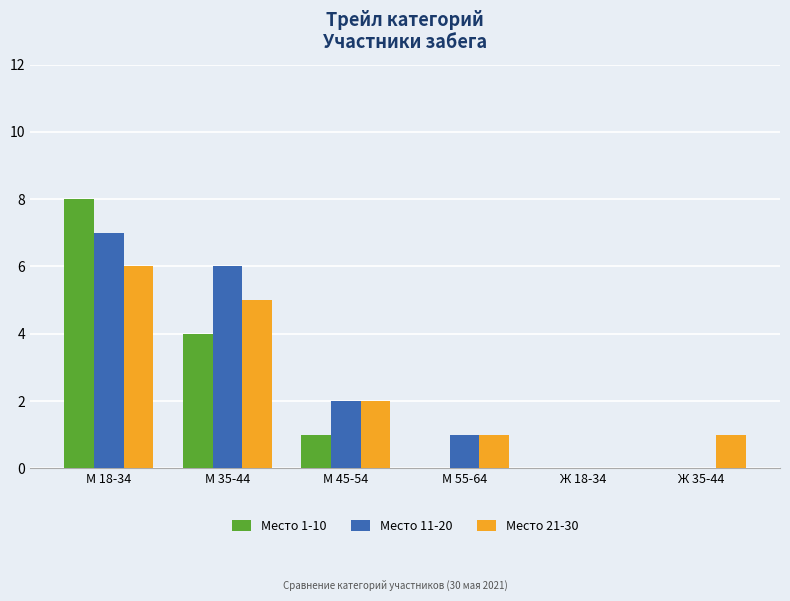

Is the value of Место 1-10 at Ж 18-34 greater than the value of Место 21-30 at М 55-64?

No